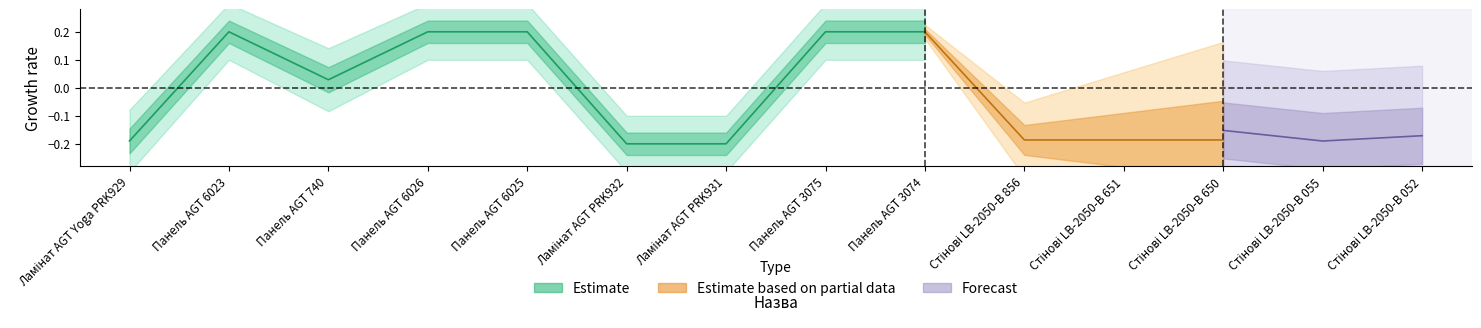

Which has a higher value, Ламінат AGT Yoga PRK929 or Панель AGT 3074?

Панель AGT 3074